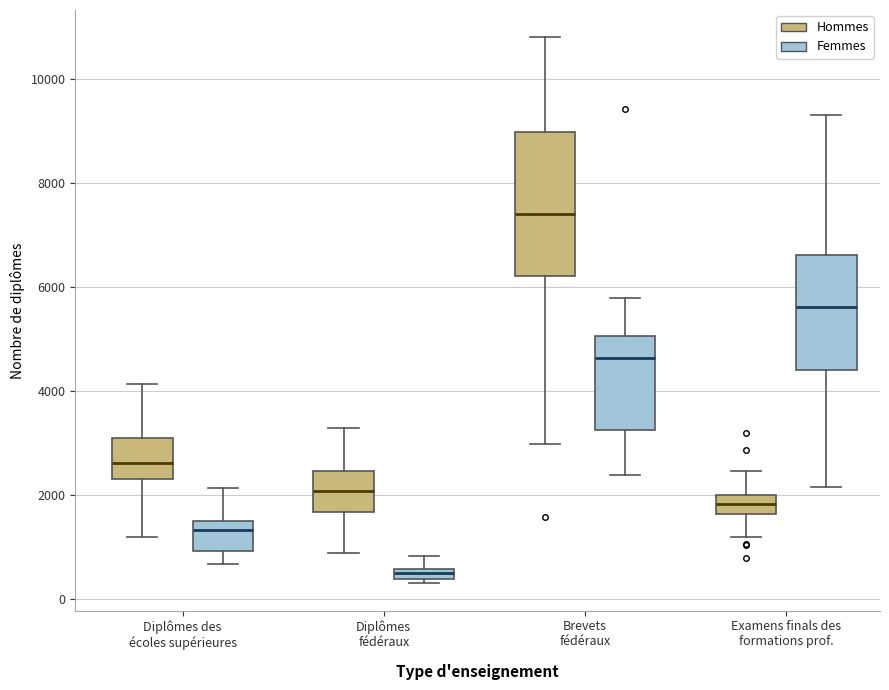

Where does the lower whisker of the box for Examens finals des formations prof. (Hommes) end on the y-axis? The values are not printed on the chart, so give them approximately, as read against the axis.

1200